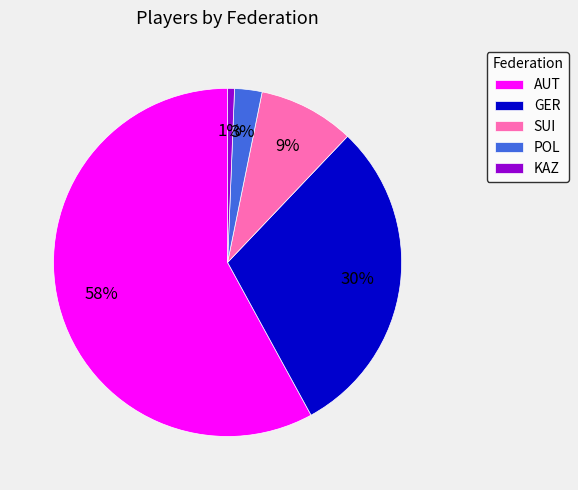

To the nearest percent, what portion does POL represent?

3%